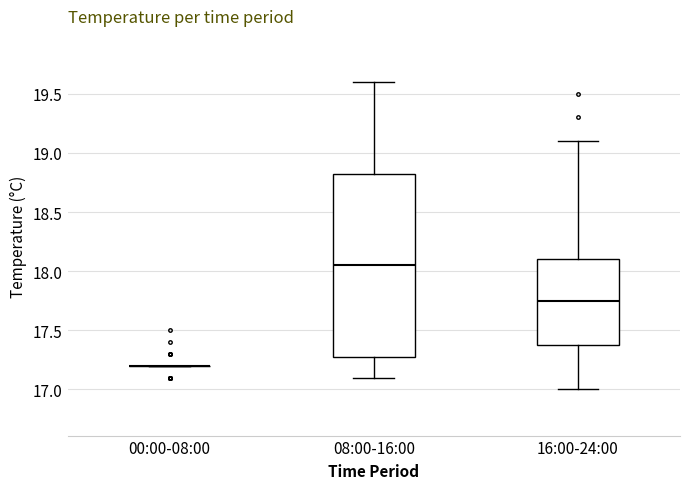

Reading left to right, transcribe this box plot: for each box, give where its median line is, the range the box spans, and where its two whiskers end, as read against the y-axis. The values are not printed on the chart, so give them approximately, as read against the axis.

00:00-08:00: box collapsed to a line at 17.20, whiskers 17.20 to 17.20
08:00-16:00: median 18.05, box 17.30 to 18.85, whiskers 17.10 to 19.60
16:00-24:00: median 17.75, box 17.40 to 18.10, whiskers 17.00 to 19.10